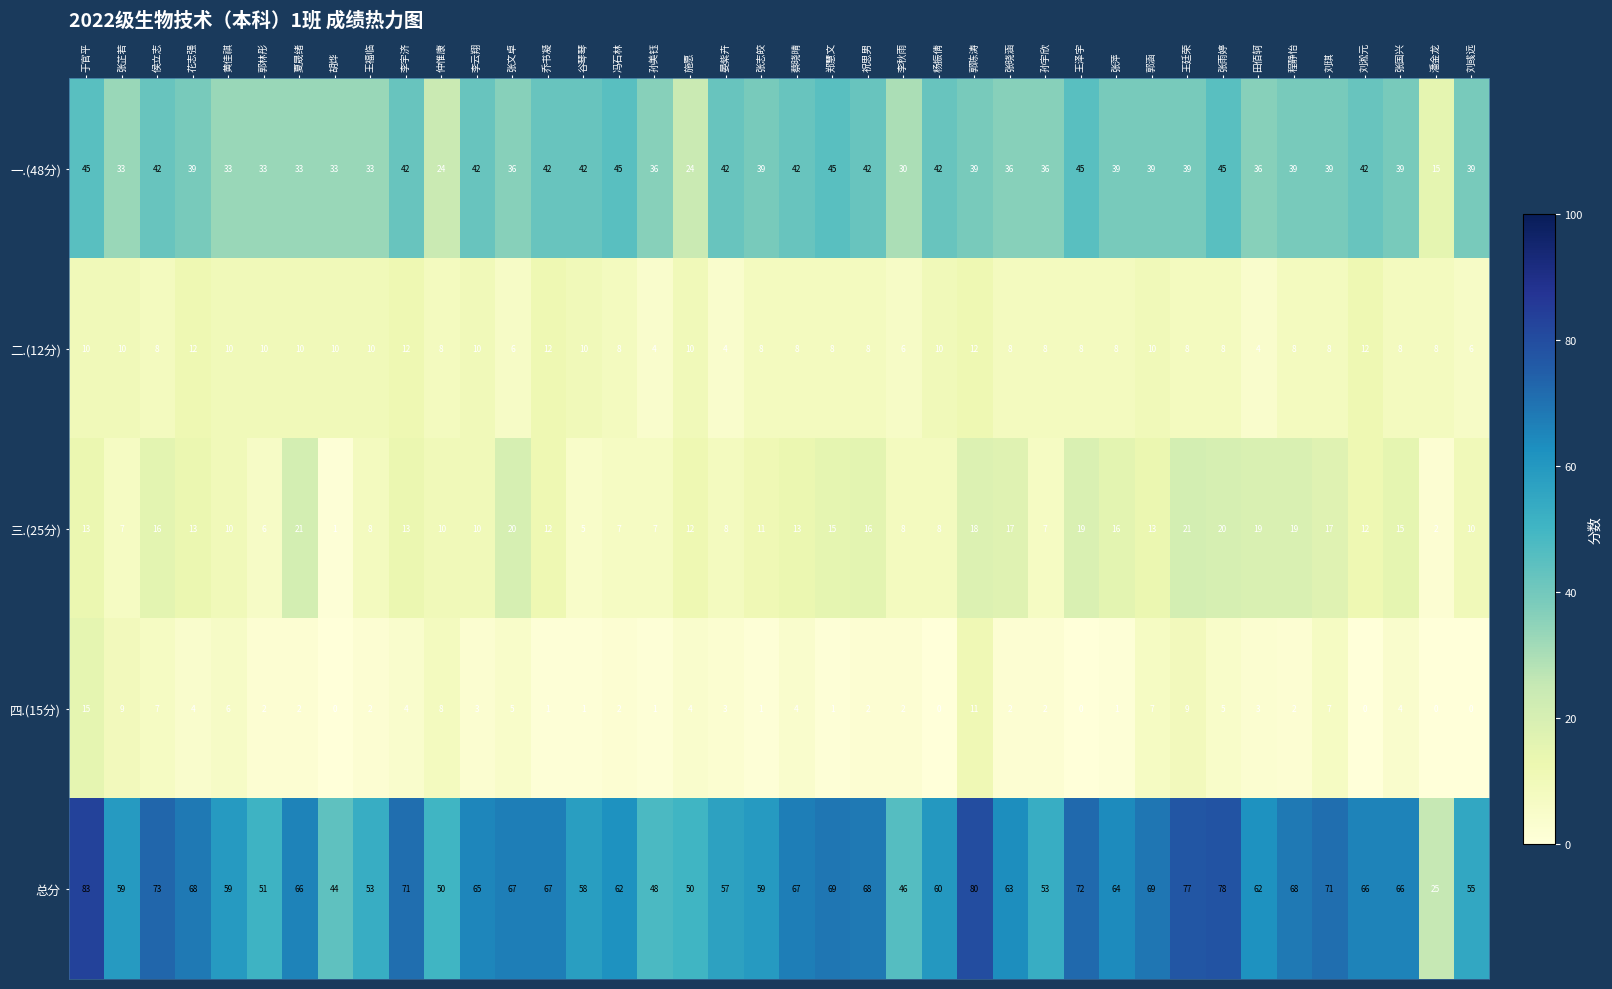

What value does the 四.(15分) series have at 王廷荣, to the nearest 10?

10